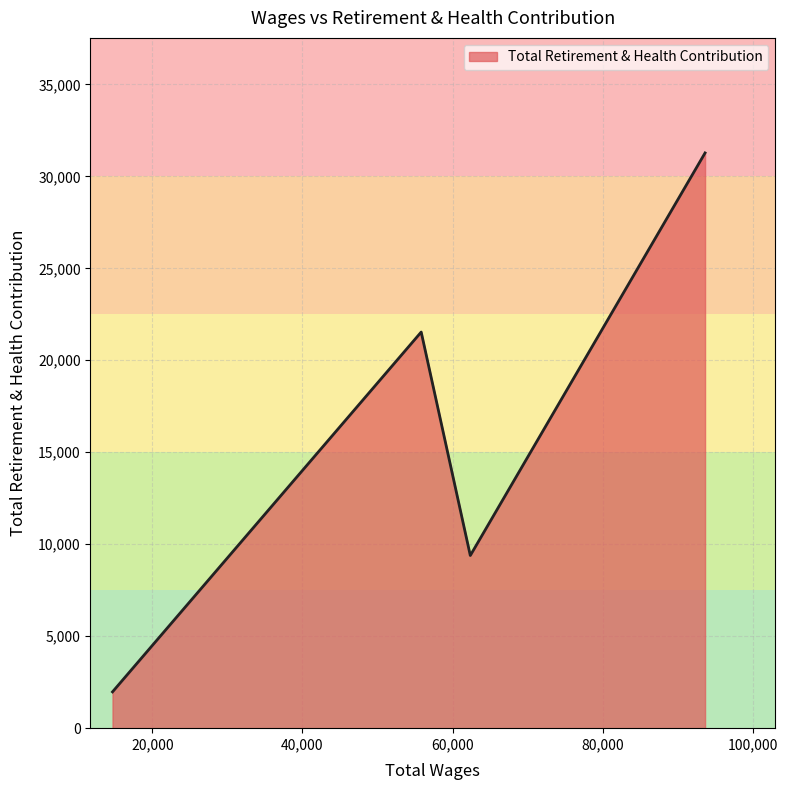

Does the chart display data point markers on the line(s)?

No